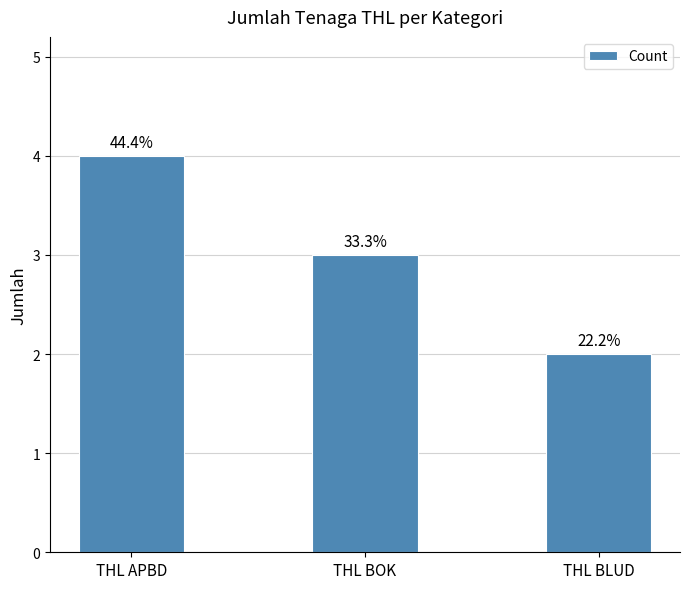

The value at THL BLUD is 2. True or false?

True